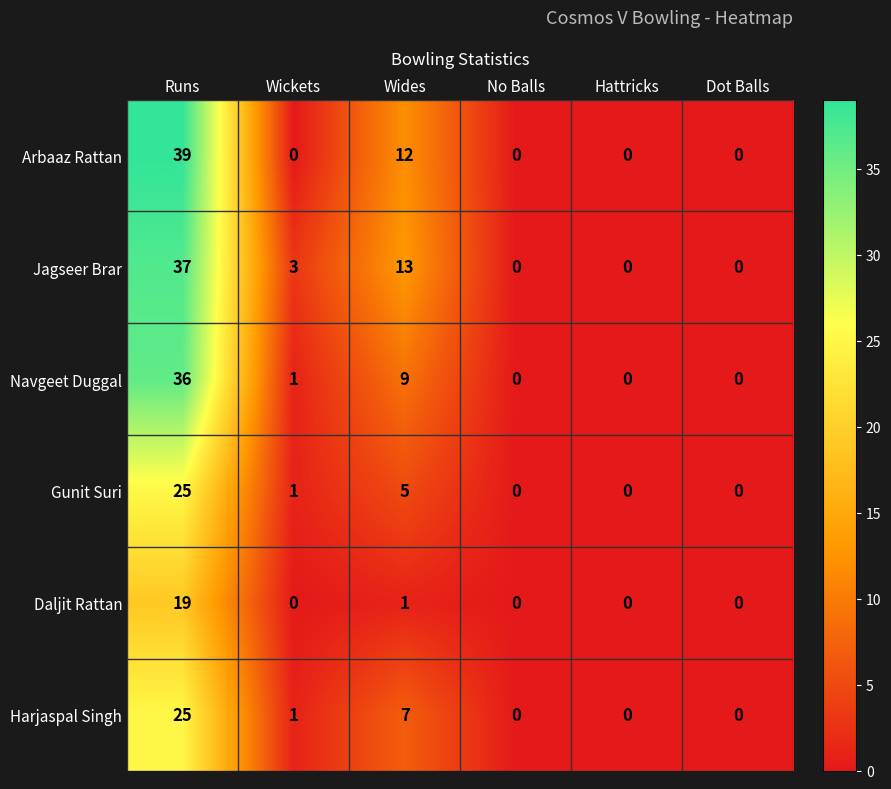

What is the total value across all series at Runs?

181